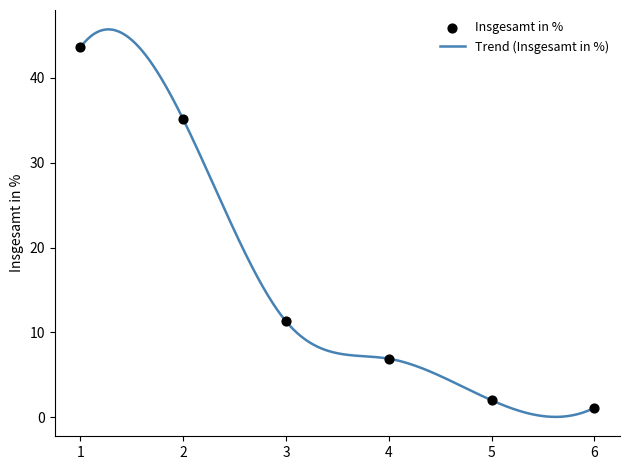

Which has a higher value, 2 or 4?

2